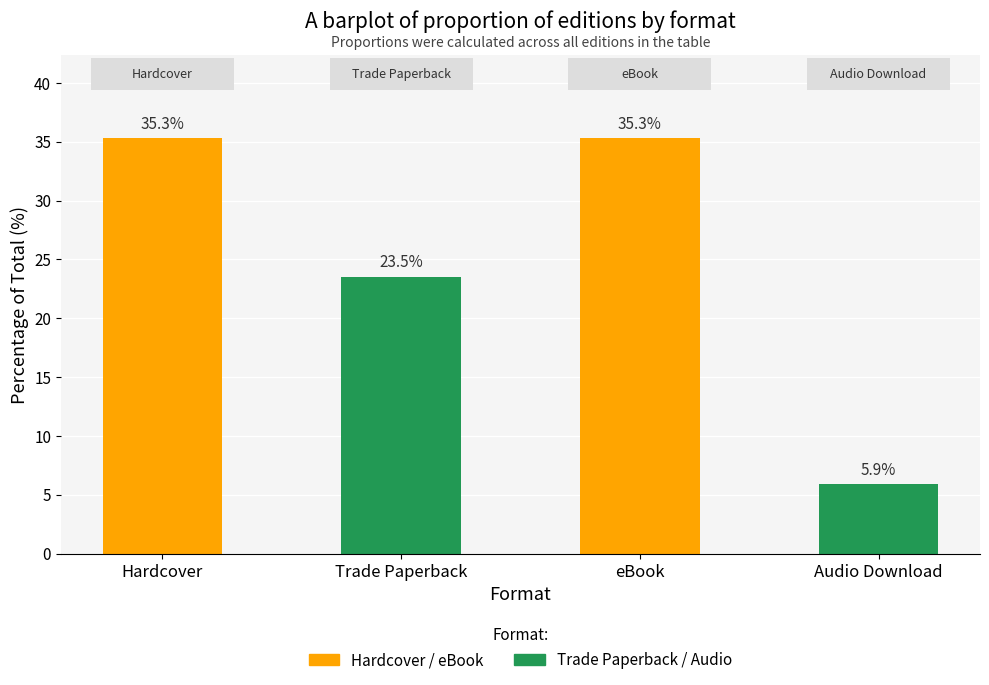

Reading left to right, extract all data points from this chart.

35.3	23.5	35.3	5.9